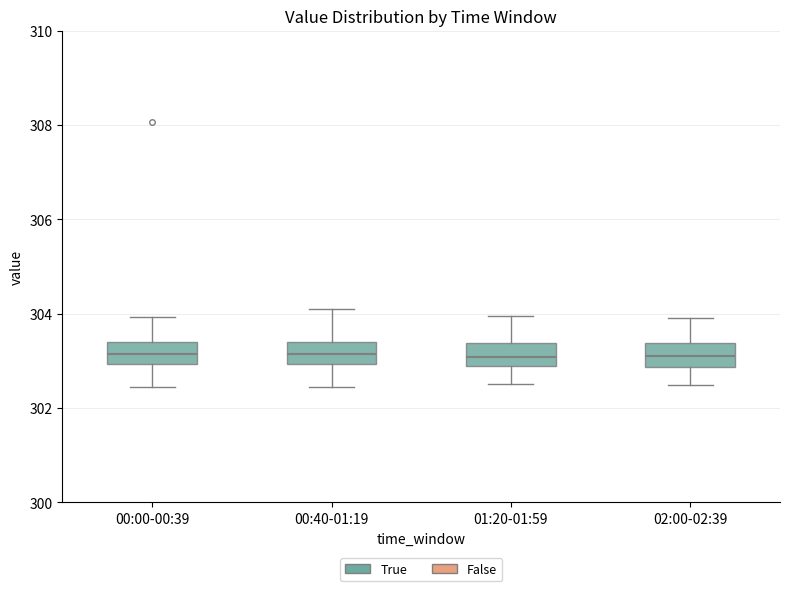

Reading left to right, read every box against the y-axis: the position of its median line, the range the box covers, and the ends of its whiskers. The values are not printed on the chart, so give them approximately, as read against the axis.

00:00-00:39: median 303.2, box 303.0 to 303.4, whiskers 302.4 to 304.0
00:40-01:19: median 303.2, box 303.0 to 303.4, whiskers 302.4 to 304.2
01:20-01:59: median 303.0, box 302.8 to 303.4, whiskers 302.6 to 304.0
02:00-02:39: median 303.2, box 302.8 to 303.4, whiskers 302.4 to 304.0